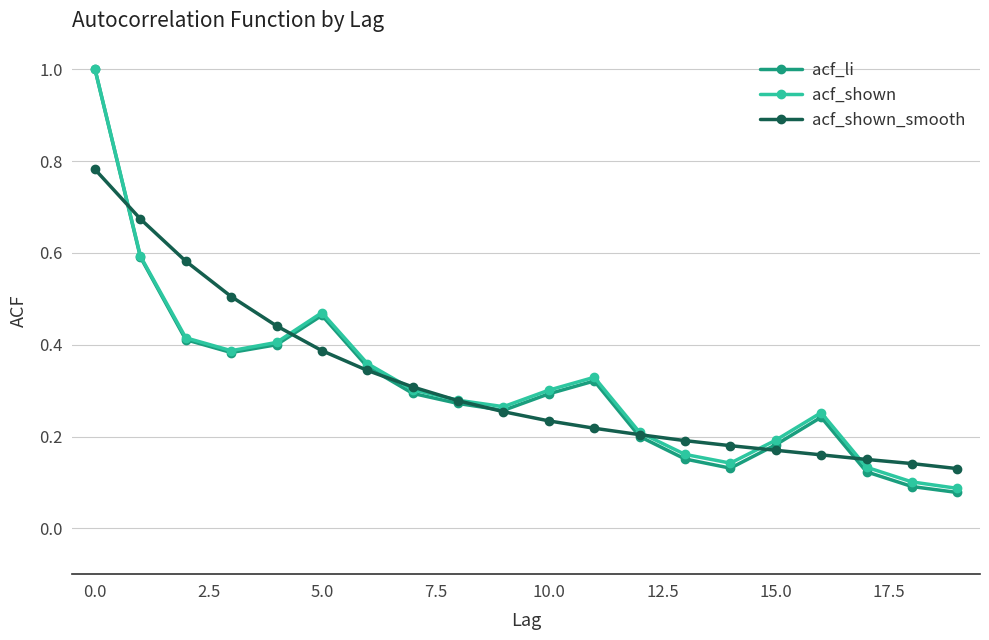

What is the maximum value shown in the chart?

1.0